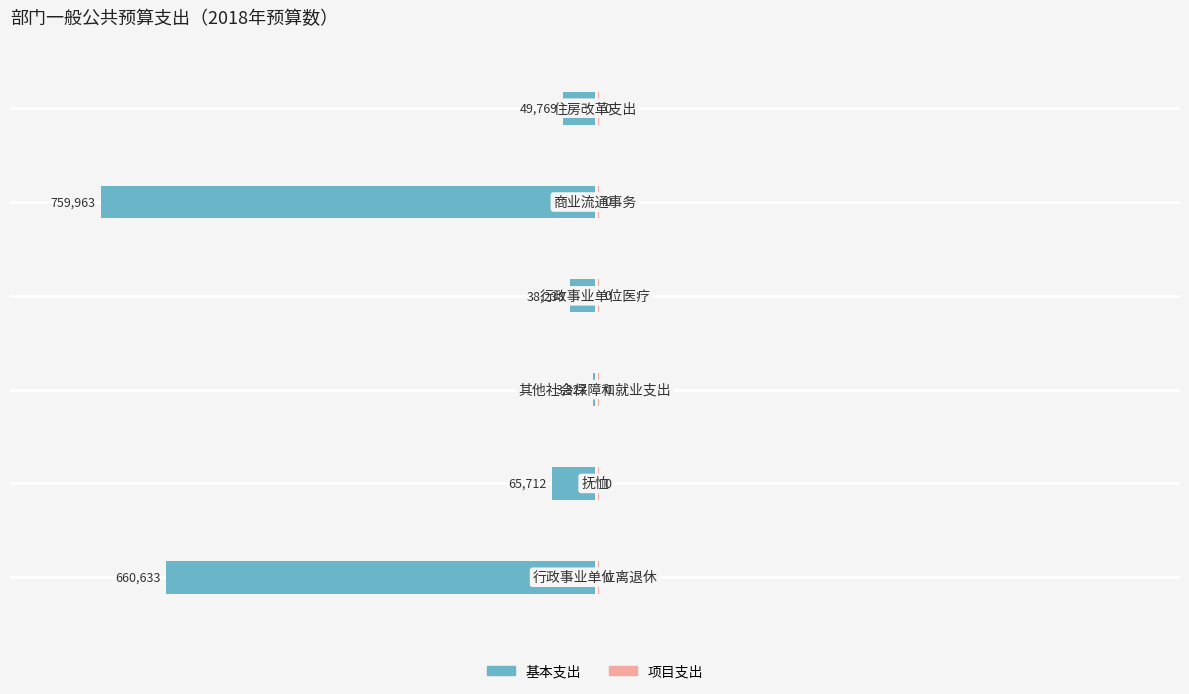

At how many categories does at least one series exceed -106550?

6